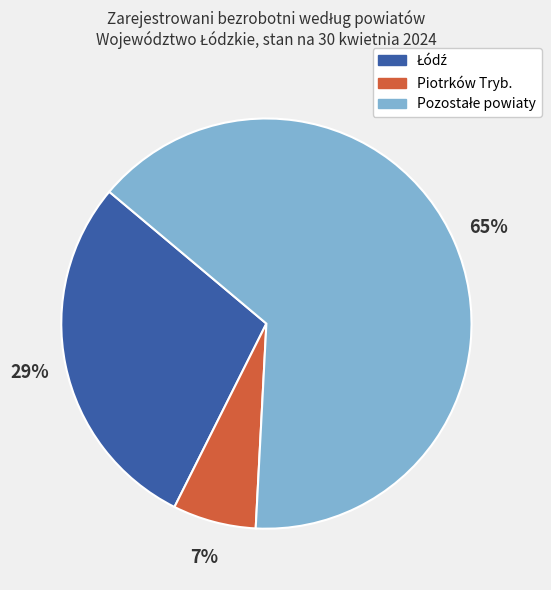

Is there a majority slice in this chart?

Yes